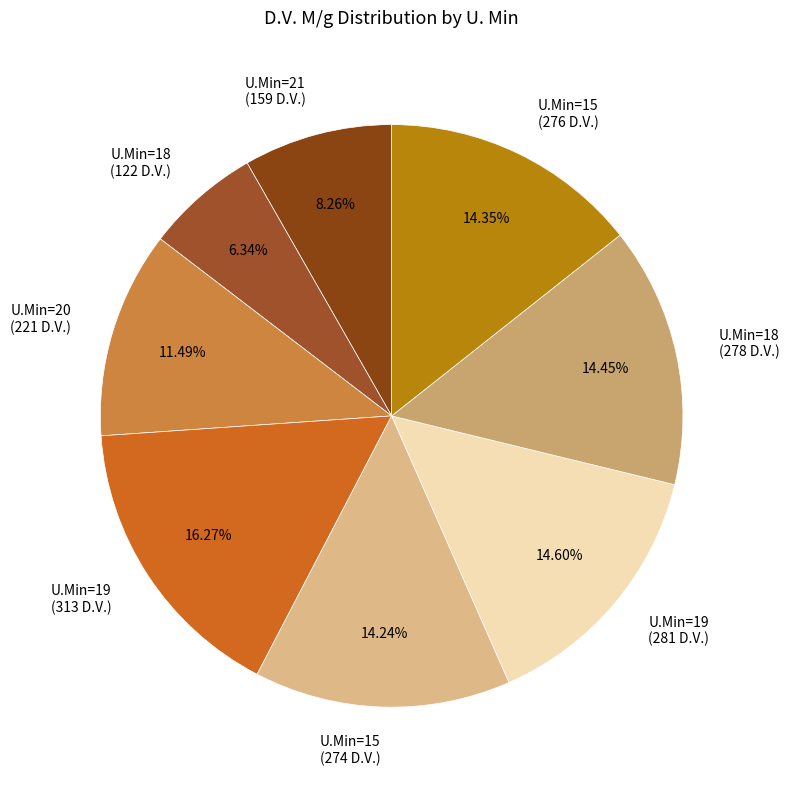

Is there a majority slice in this chart?

No